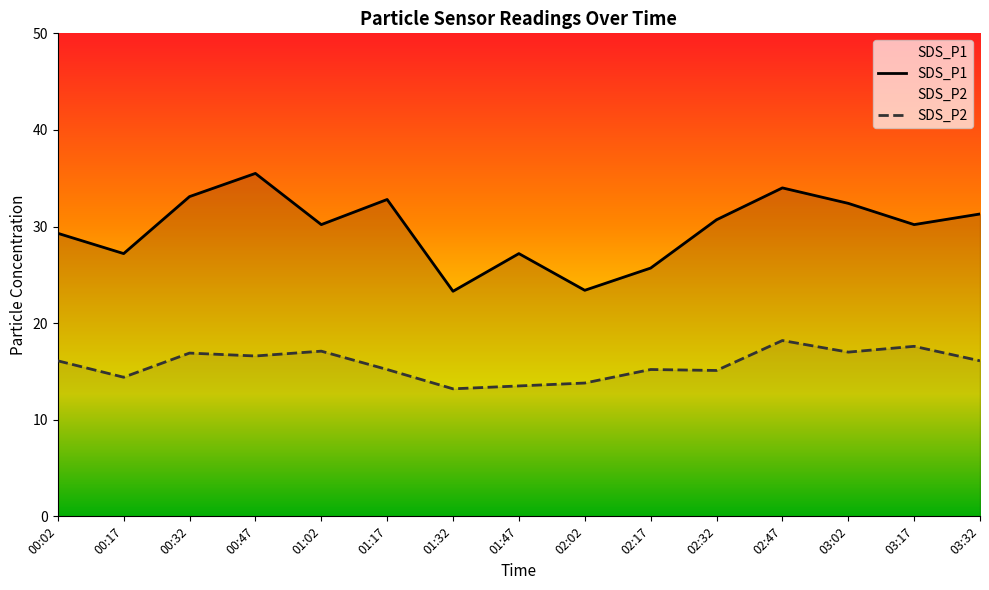

Which series has the largest range (max minus min)?

SDS_P1